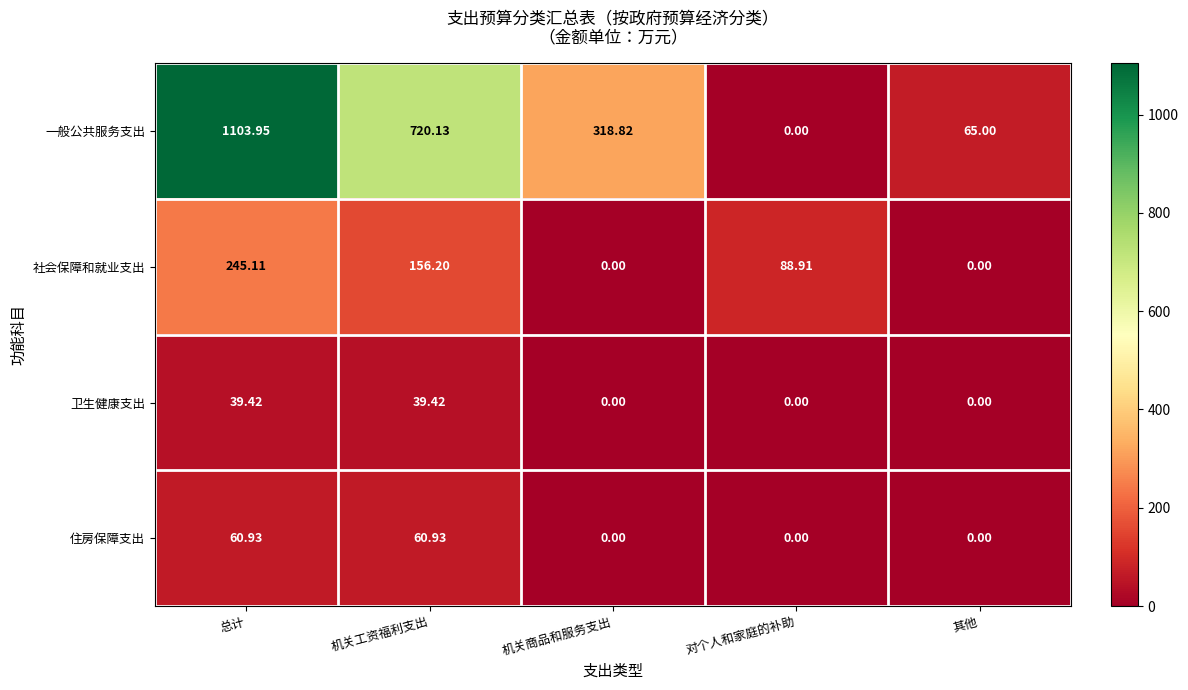

At which label does 一般公共服务支出 reach its minimum?

对个人和家庭的补助